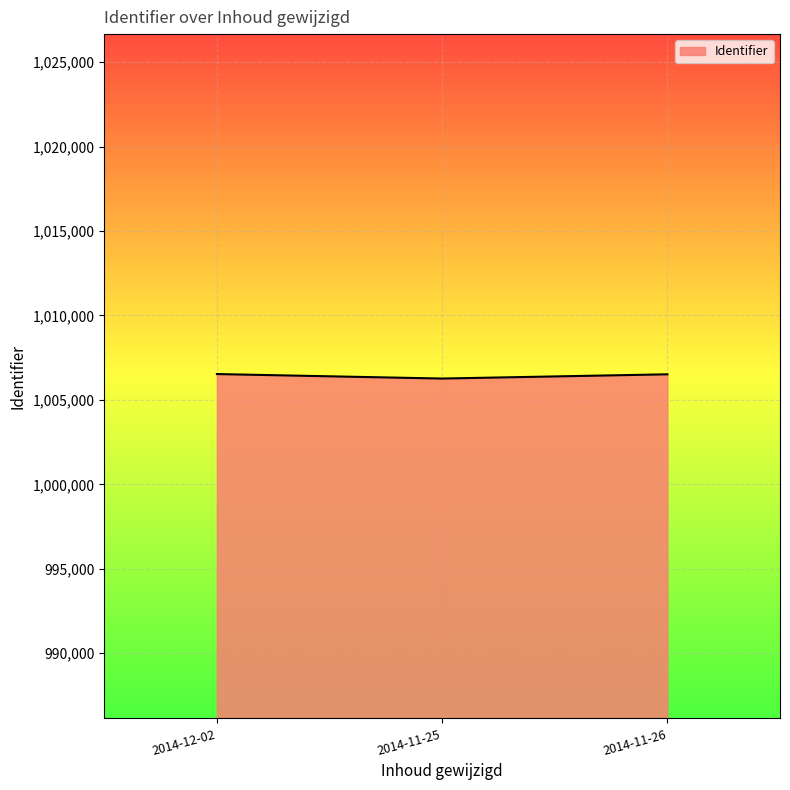

The chart shows a value of 599983 at 2014-11-26. True or false?

False